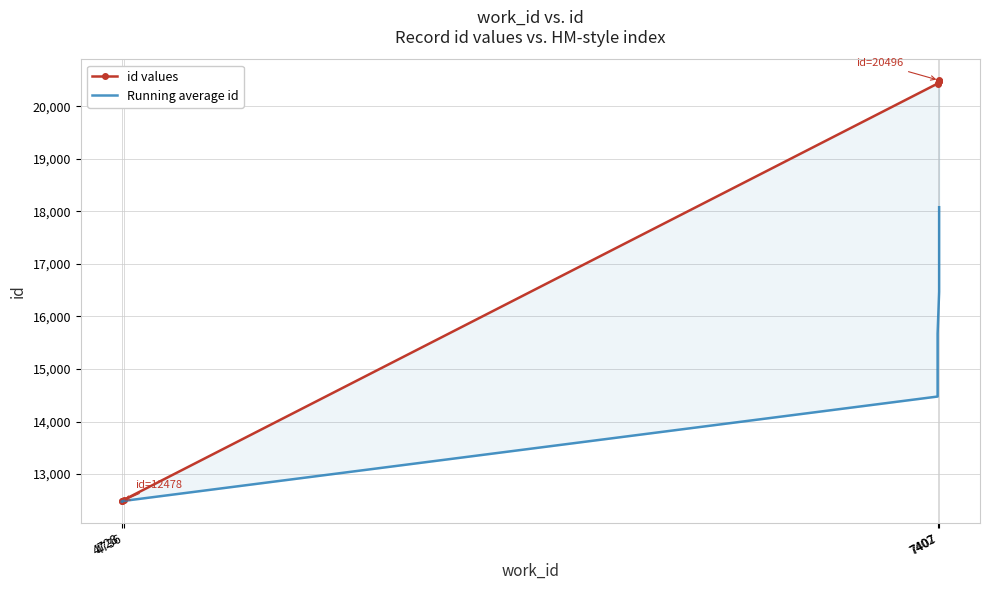

What is the value of the Running average id point at the 7th from the left?

17045.6